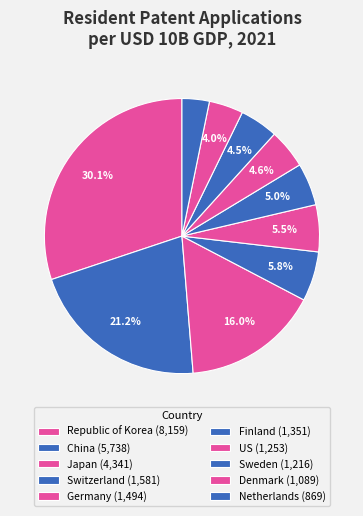

How many slices are in this pie chart?

10